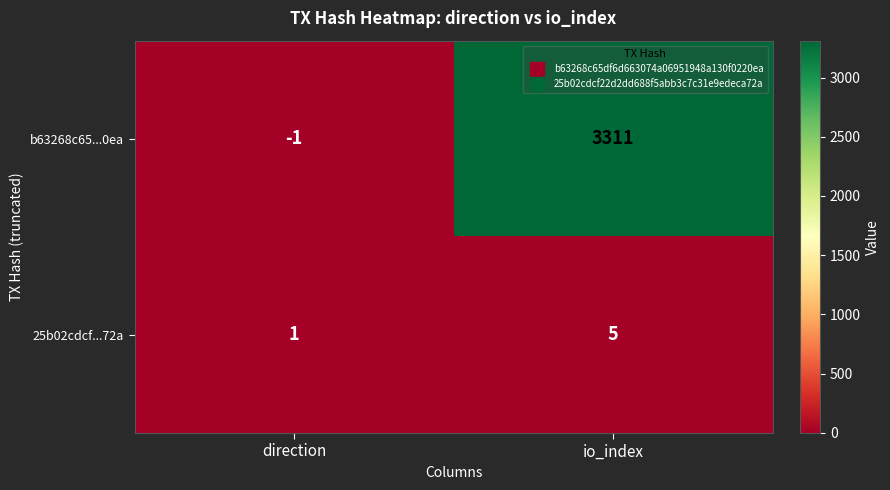

What is the difference between the highest and lowest values at direction?

2